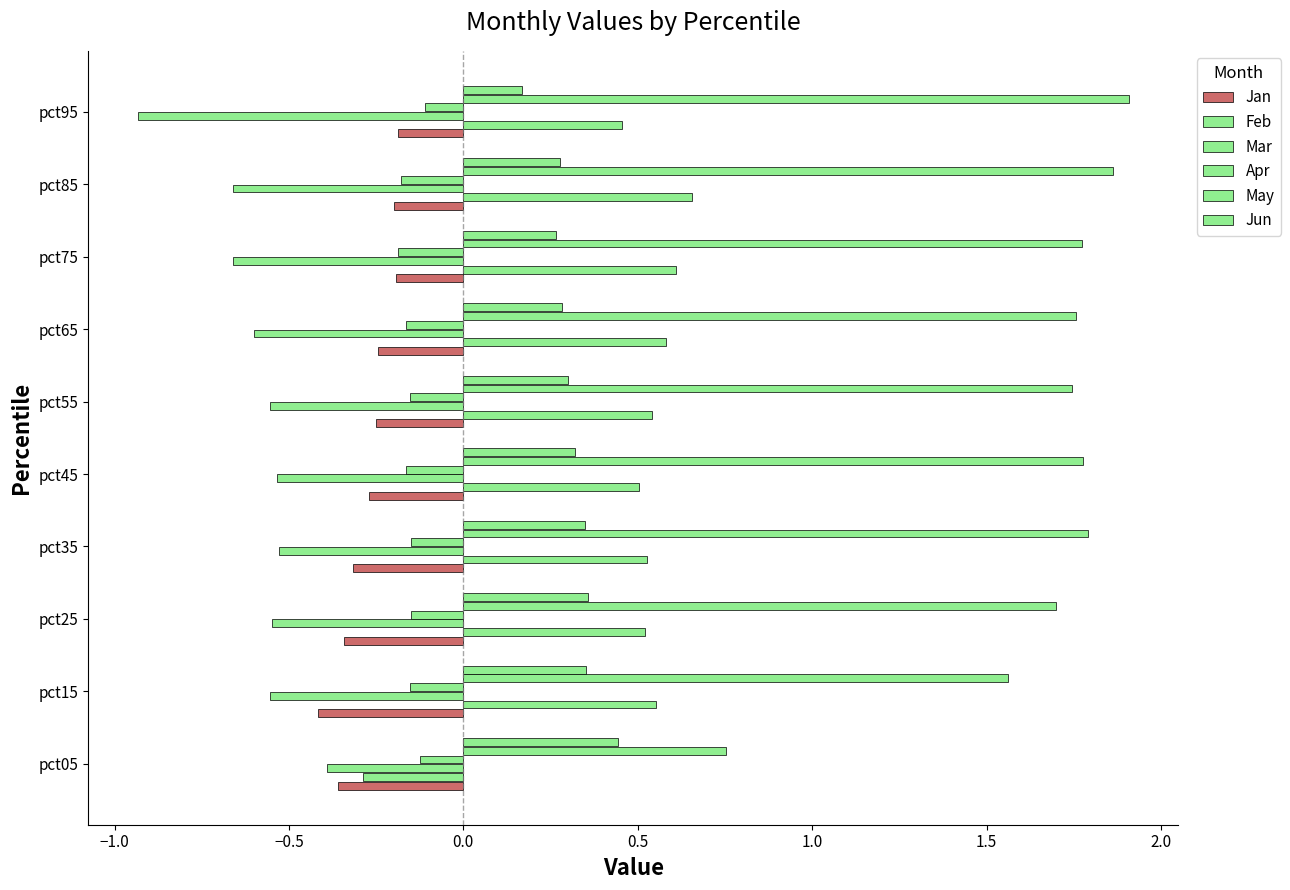

What is the difference between the maximum and minimum values in the Jan series?

0.2